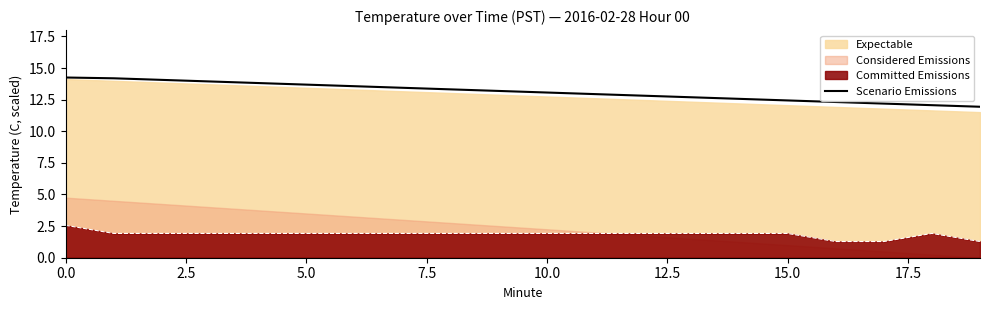

True or false: Scenario Emissions and Committed Emissions intersect in this chart.

False